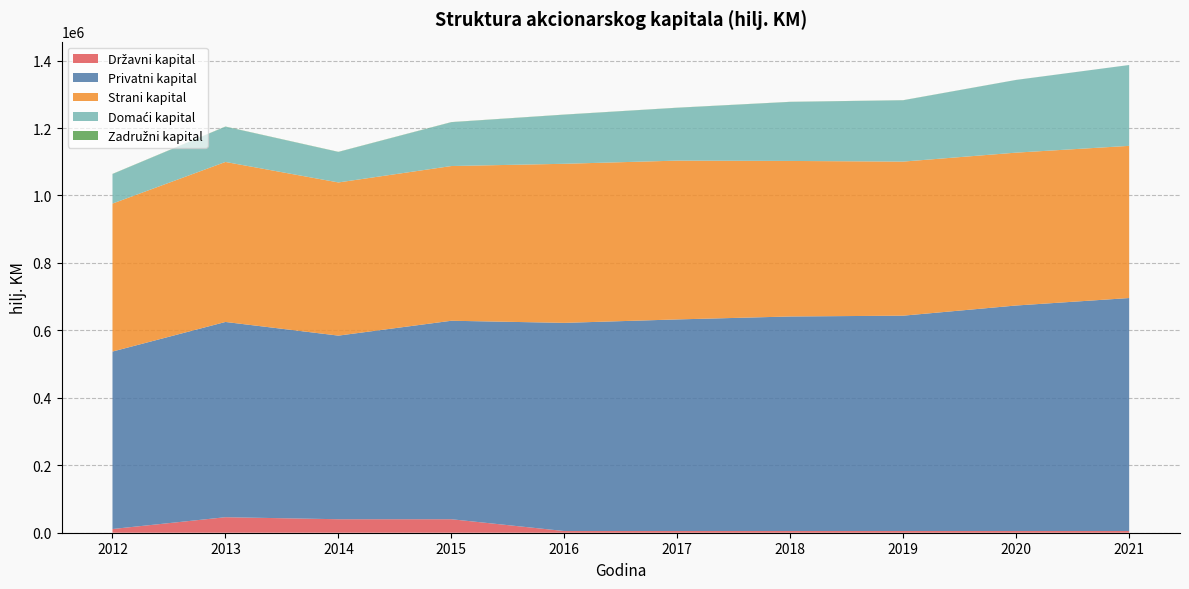

Reading right to left, extract all data points from this chart.

Državni kapital: 5001	5001	5001	5001	5001	5001	40001	40001	46001	11001
Privatni kapital: 690896	668753	638608	636195	627482	617264	588560	544454	578955	526213
Strani kapital: 451222	453282	456848	461167	470883	471690	458737	454191	474421	438774
Domaći kapital: 239674	215471	181760	175028	156599	145574	129823	90263	104534	87439
Zadružni kapital: 64	207	352	377	363	399	494	489	498	526